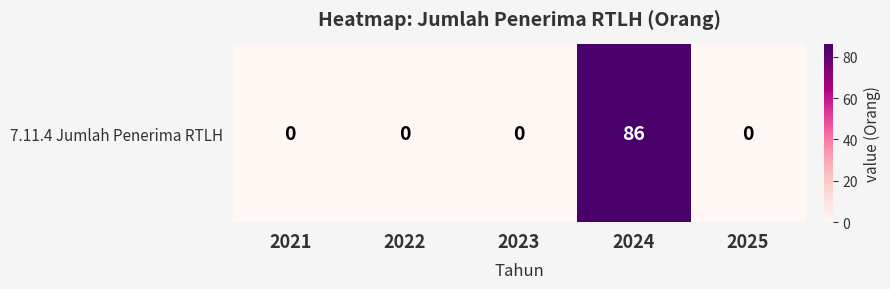

Rank the categories by value from lowest to highest.

2021, 2022, 2023, 2025, 2024